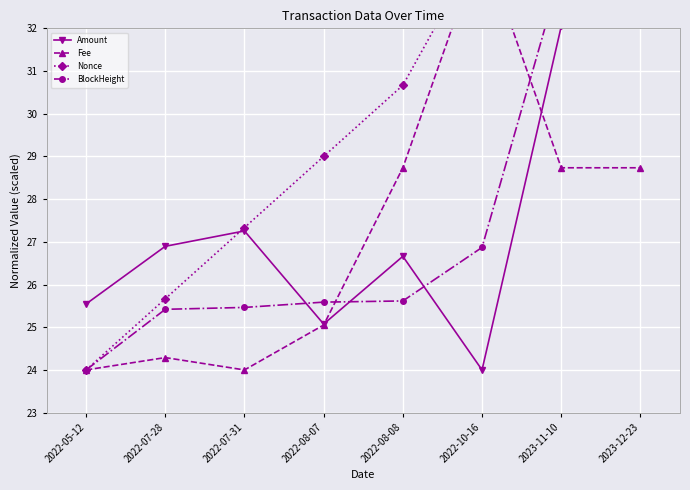

What is the sum of the Fee values at 2022-08-07 and 2023-11-10?

53.8